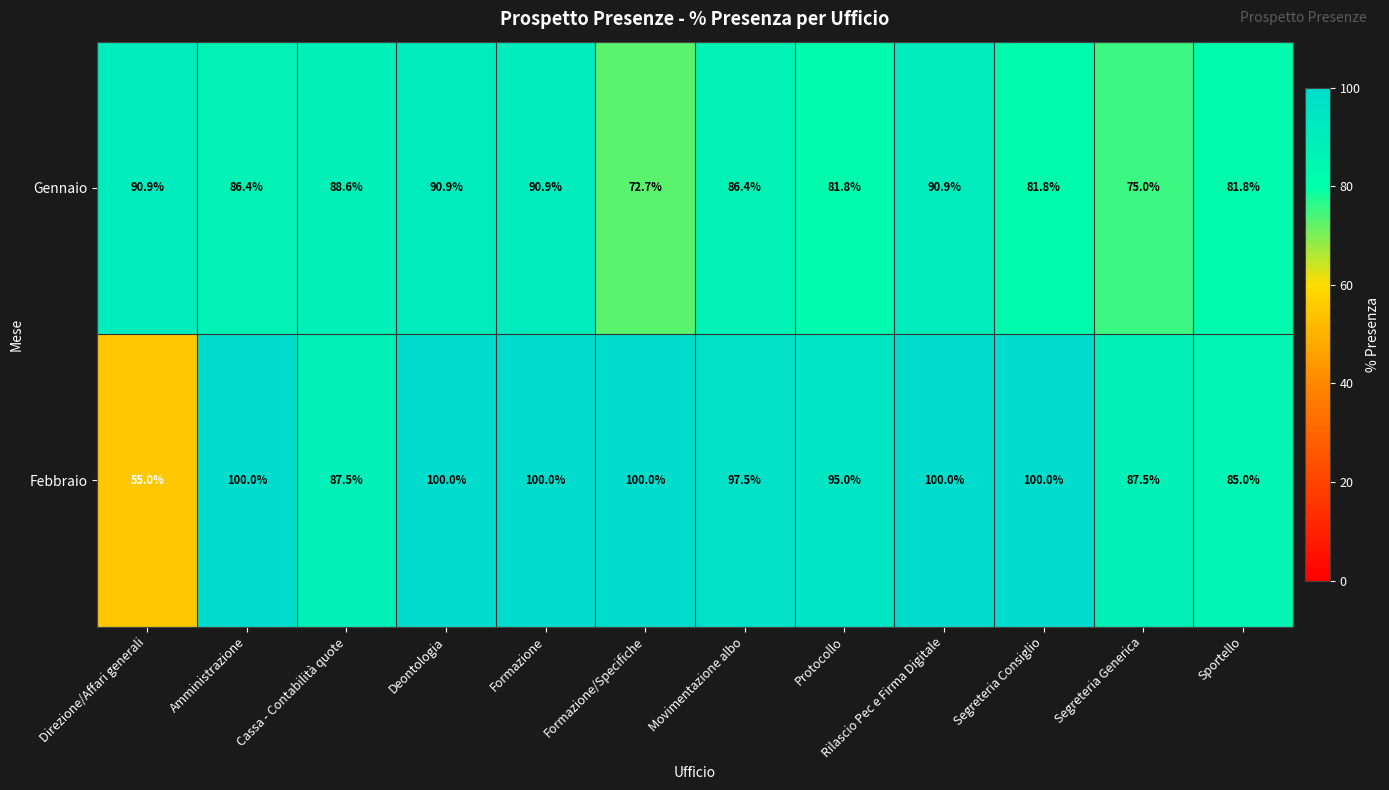

List the series in order of their overall mean, highest first.

Febbraio, Gennaio